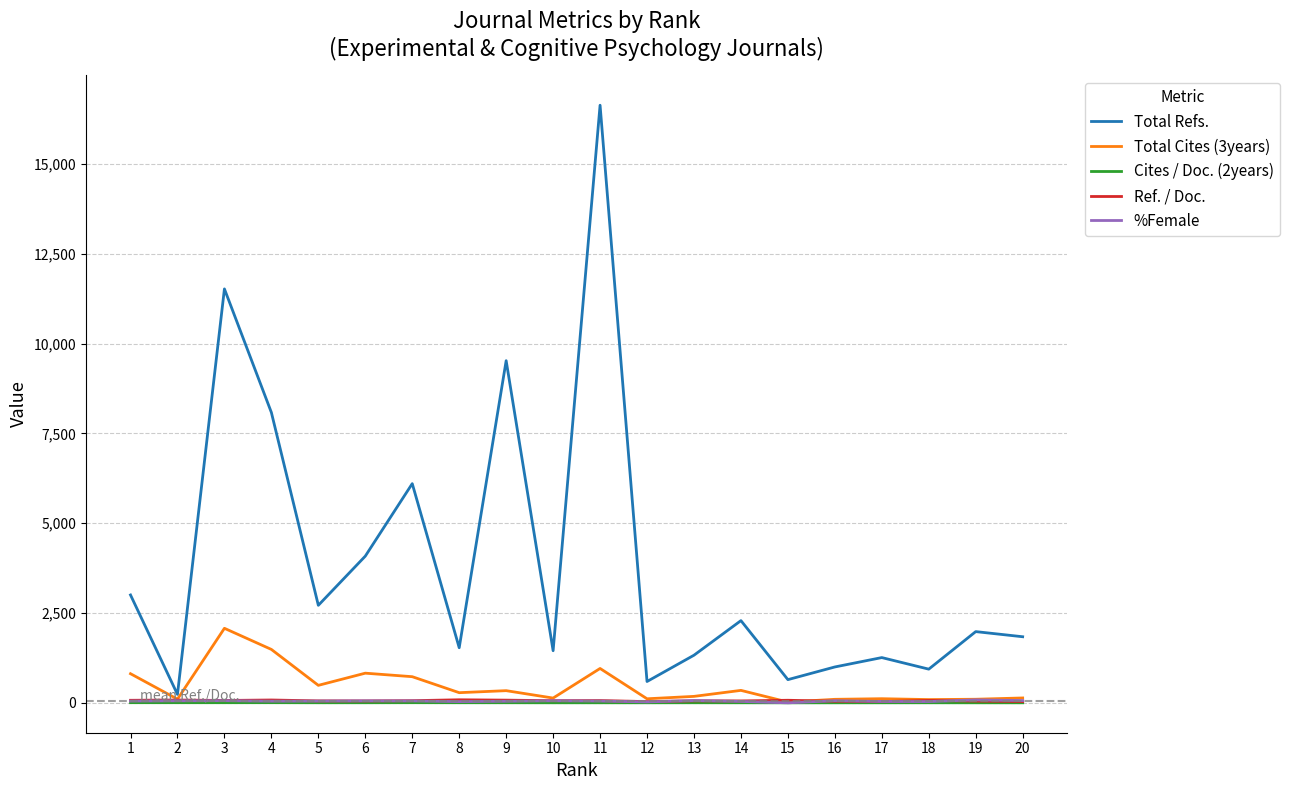

What is the greatest value displayed?

16636.0